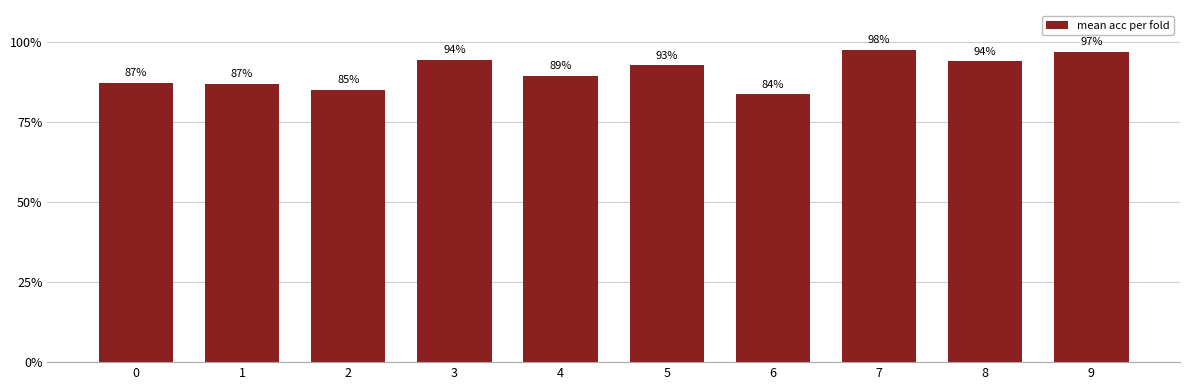

Which has a higher value, 3 or 6?

3